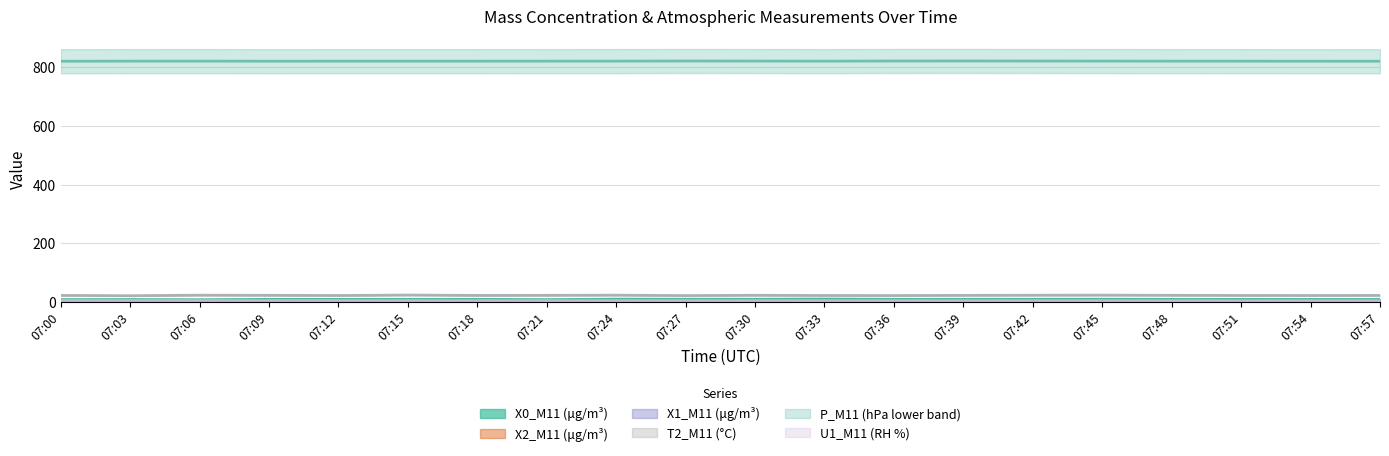

What is the value of the T2_M11 (°C) point at the 5th from the left?

21.8